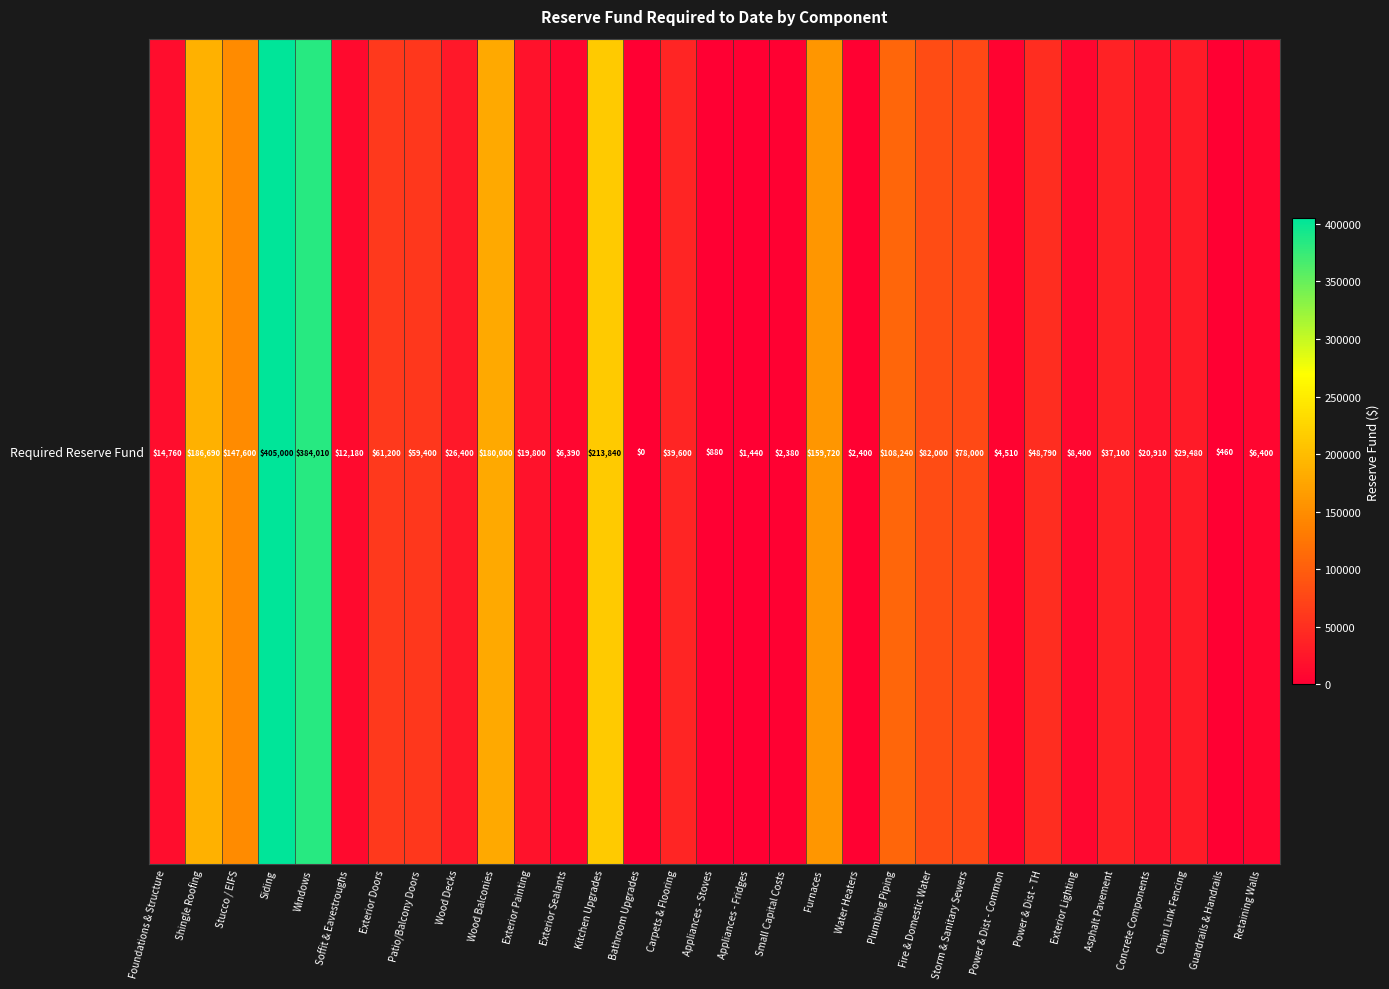

Reading left to right, extract all data points from this chart.

Foundations & Structure=14760	Shingle Roofing=186690	Stucco / EIFS=147600	Siding=405000	Windows=384010	Soffit & Eavestroughs=12180	Exterior Doors=61200	Patio/Balcony Doors=59400	Wood Decks=26400	Wood Balconies=180000	Exterior Painting=19800	Exterior Sealants=6390	Kitchen Upgrades=213840	Bathroom Upgrades=0	Carpets & Flooring=39600	Appliances - Stoves=880	Appliances - Fridges=1440	Small Capital Costs=2380	Furnaces=159720	Water Heaters=2400	Plumbing Piping=108240	Fire & Domestic Water=82000	Storm & Sanitary Sewers=78000	Power & Dist - Common=4510	Power & Dist - TH=48790	Exterior Lighting=8400	Asphalt Pavement=37100	Concrete Components=20910	Chain Link Fencing=29480	Guardrails & Handrails=460	Retaining Walls=6400